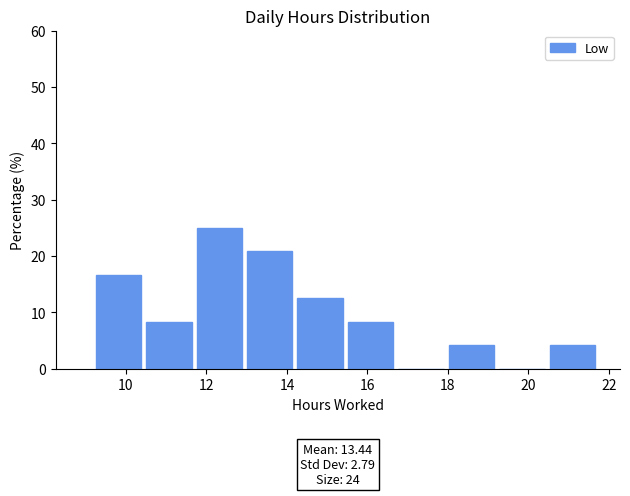

Which range on the x-axis has the tallest bar?

11.8 to 13.0